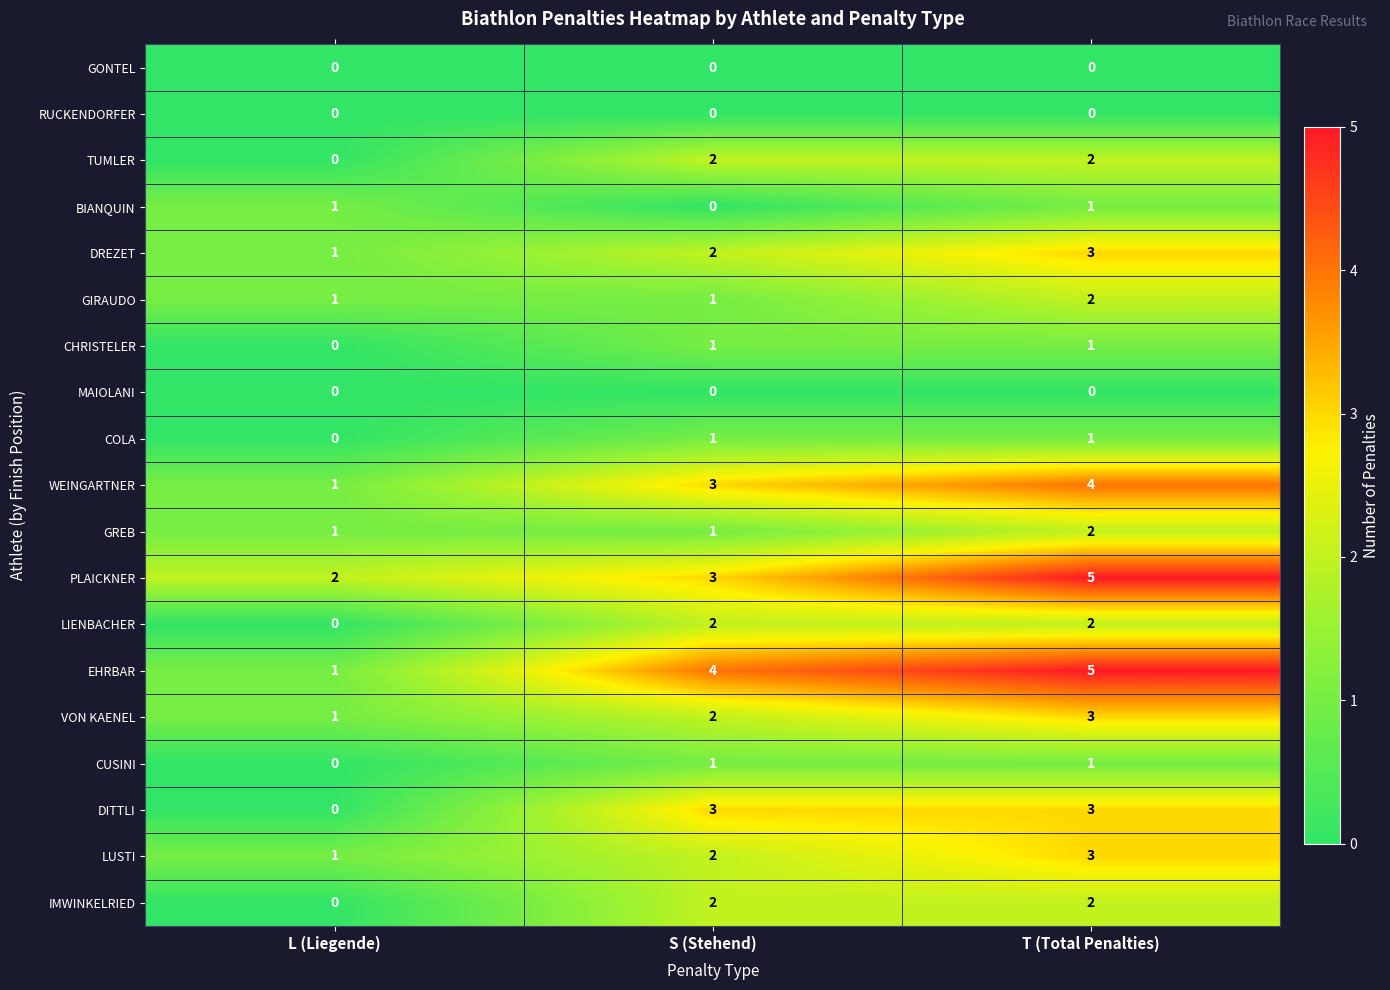

The EHRBAR series shows 4 at S (Stehend). True or false?

True